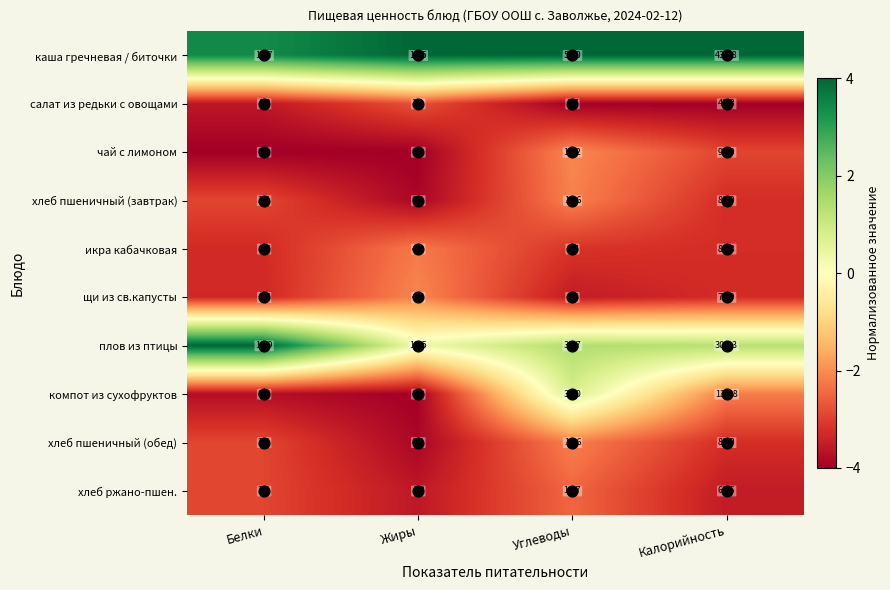

What is the sum of the икра кабачковая values at Калорийность and Углеводы?

89.0